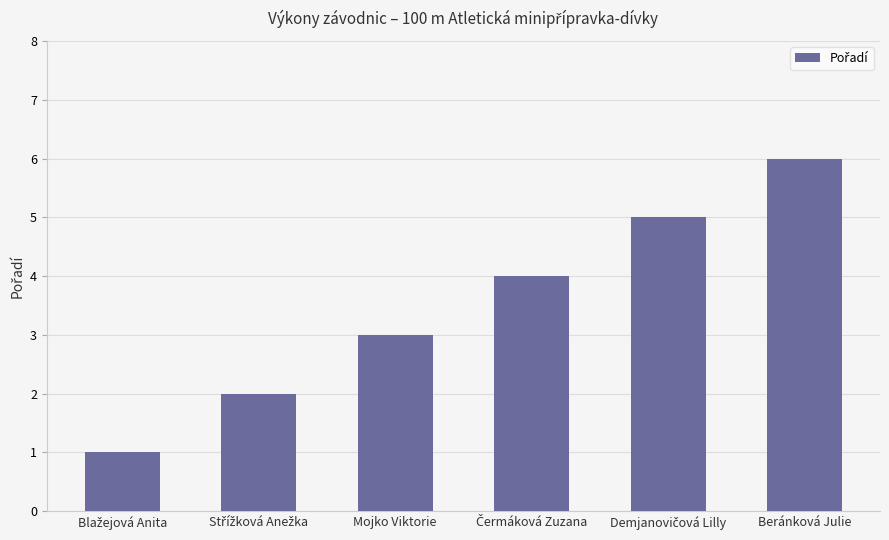

What position from the left is Beránková Julie?

6